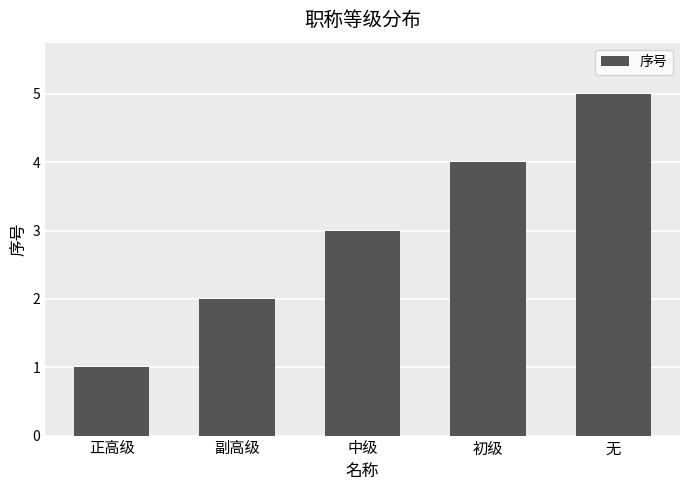

What is the change in value from 正高级 to 初级?

+3